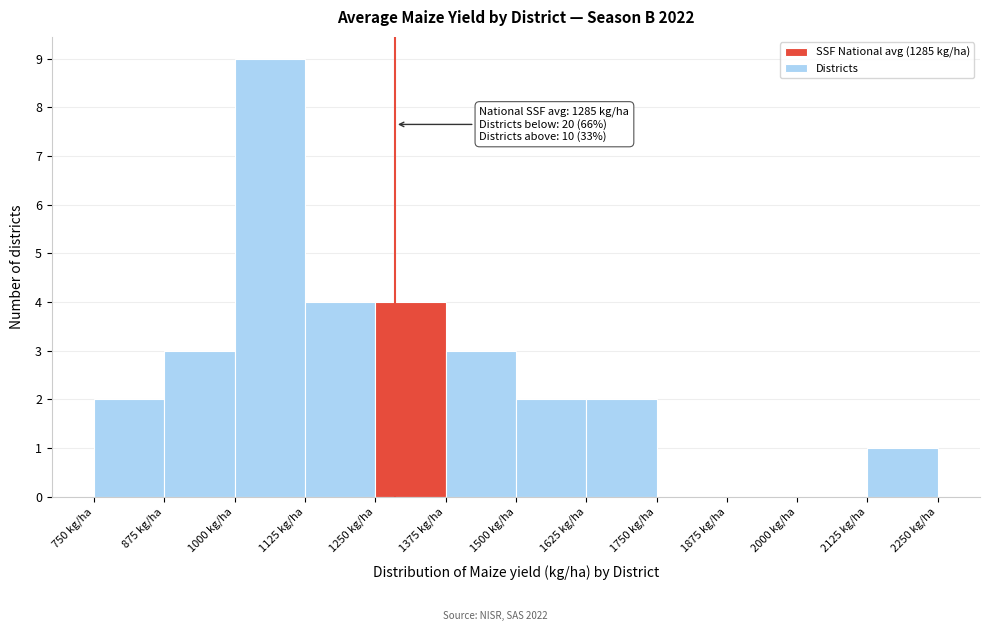

Which range on the x-axis has the tallest bar?

1000 to 1125